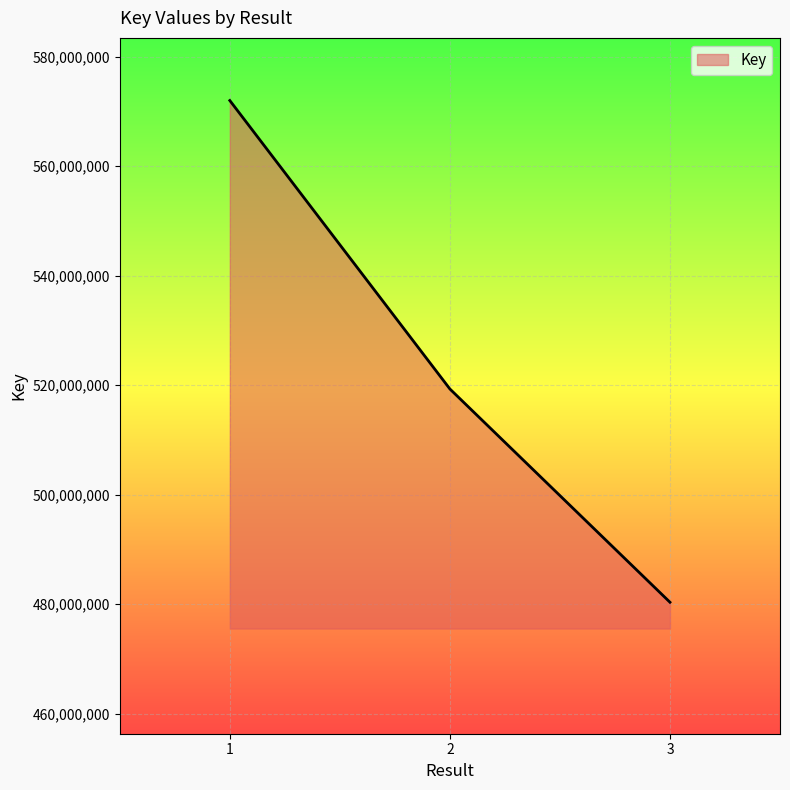

How many values are between 480343786 and 571992132?

3